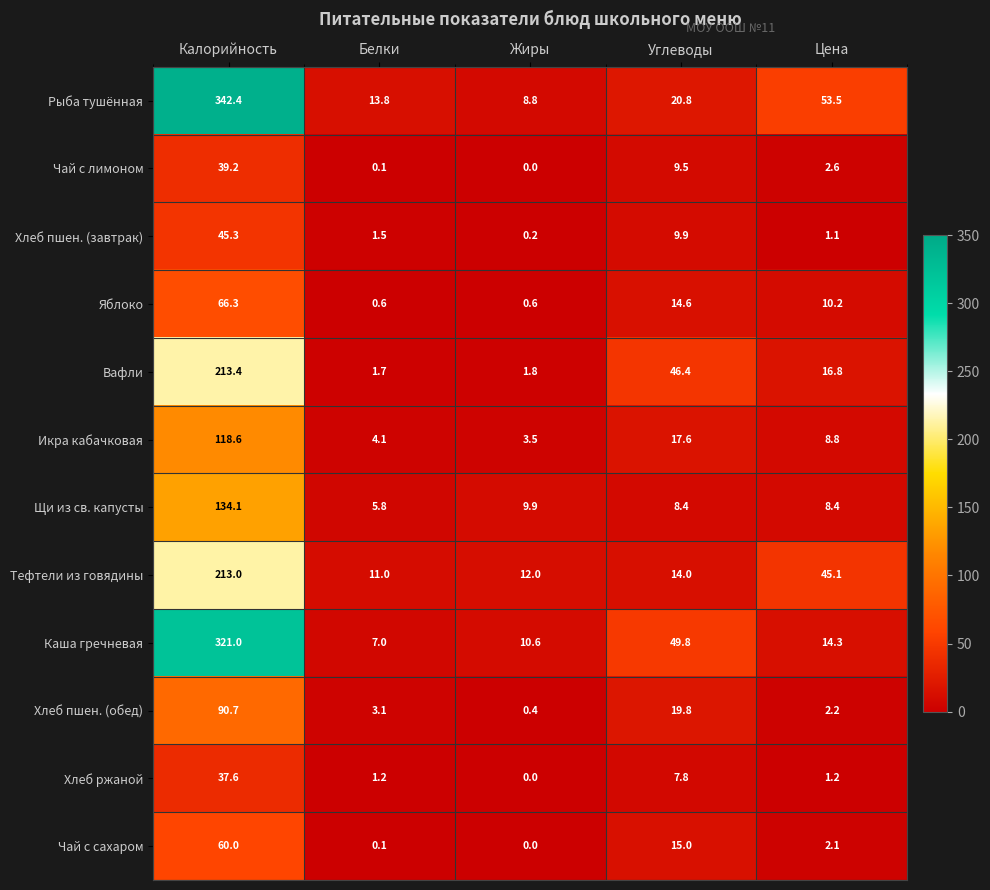

At which category is the sum across all series the highest?

Калорийность